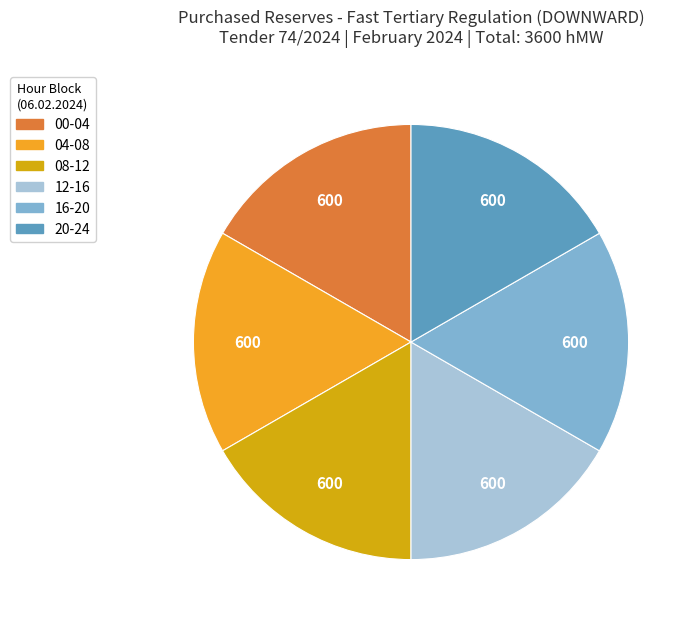

Is there any slice that represents more than half of the pie?

No